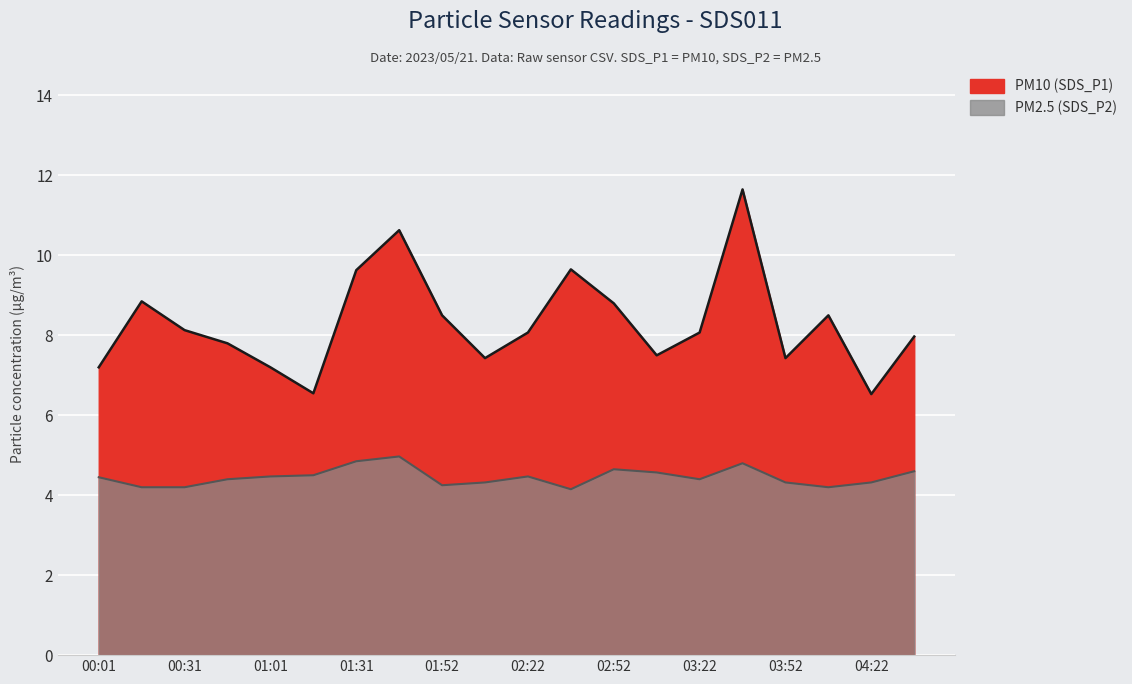

Reading right to left, what are all the values shown in this chart?

SDS_P1: 8.0	6.5	8.5	7.4	11.7	8.1	7.5	8.8	9.7	8.1	7.4	8.5	10.6	9.6	6.5	7.2	7.8	8.1	8.8	7.2
SDS_P2: 4.6	4.3	4.2	4.3	4.8	4.4	4.6	4.7	4.2	4.5	4.3	4.2	5.0	4.8	4.5	4.5	4.4	4.2	4.2	4.5